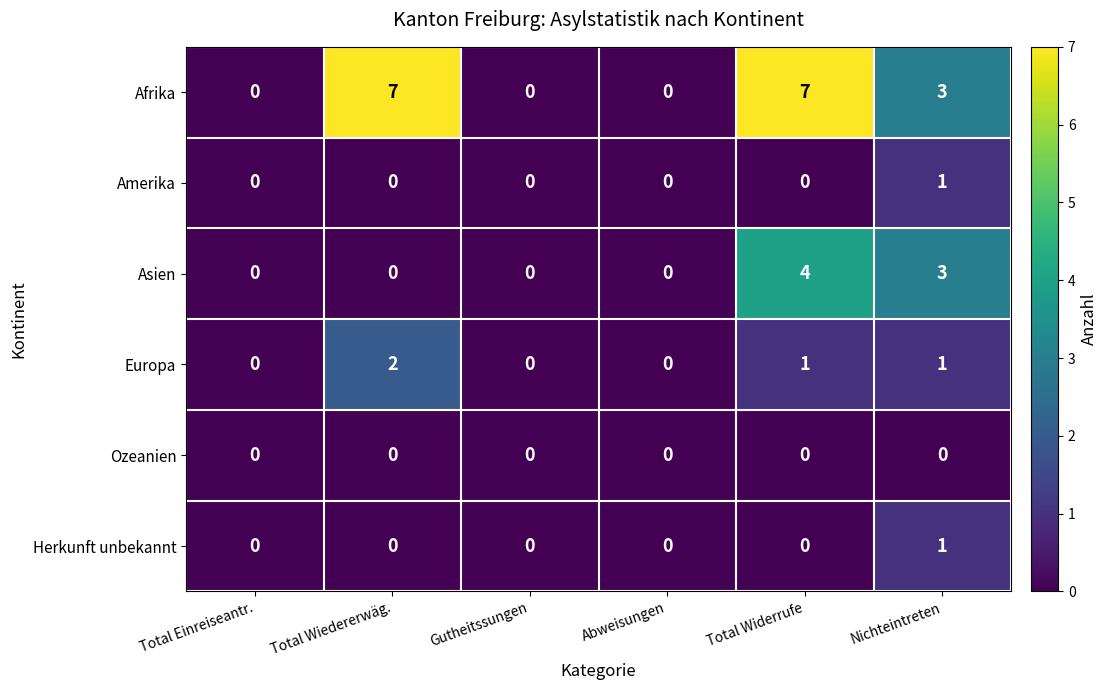

Which series has the widest spread of values?

Afrika